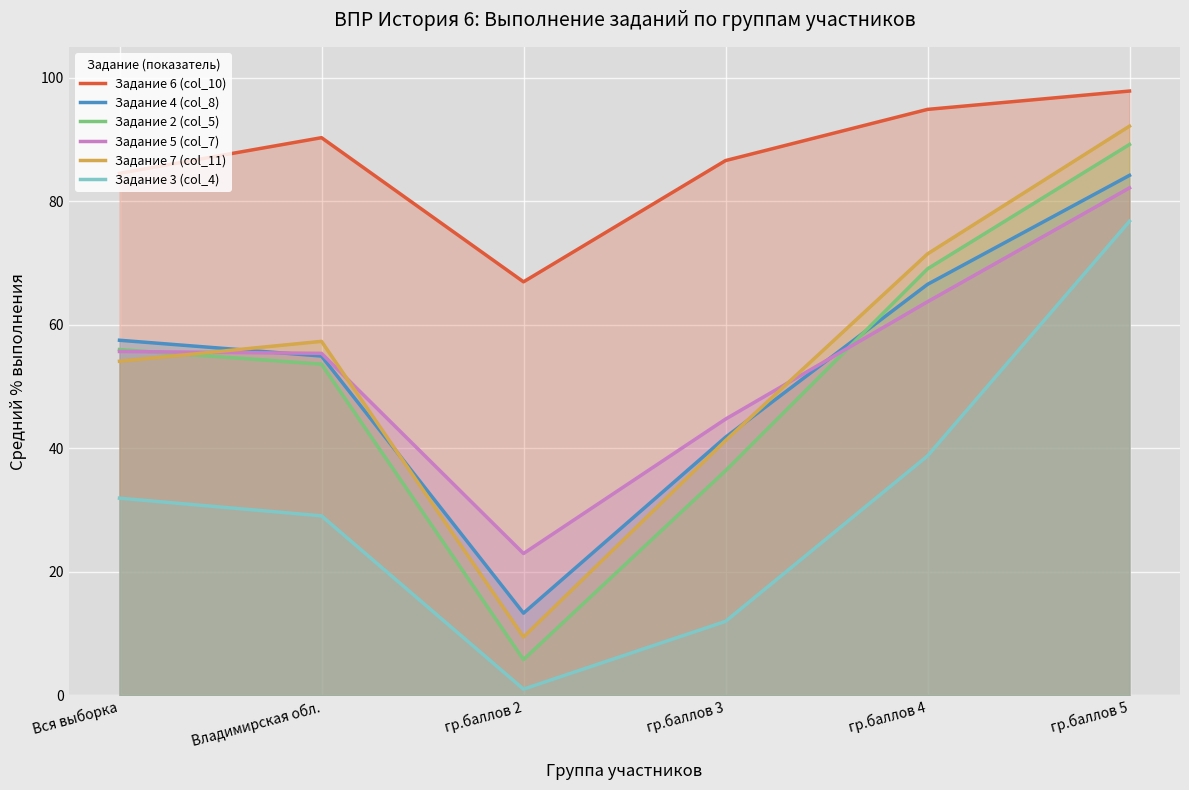

The Задание 5 (col_7) series shows 55.4 at Владимирская обл.. True or false?

True